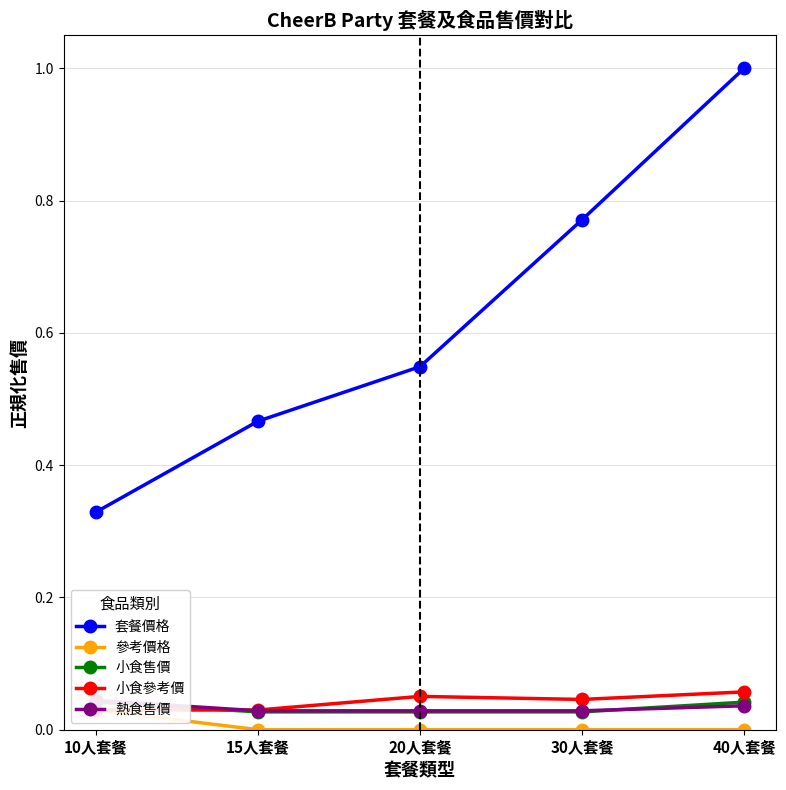

What is the maximum value shown in the chart?

1.0